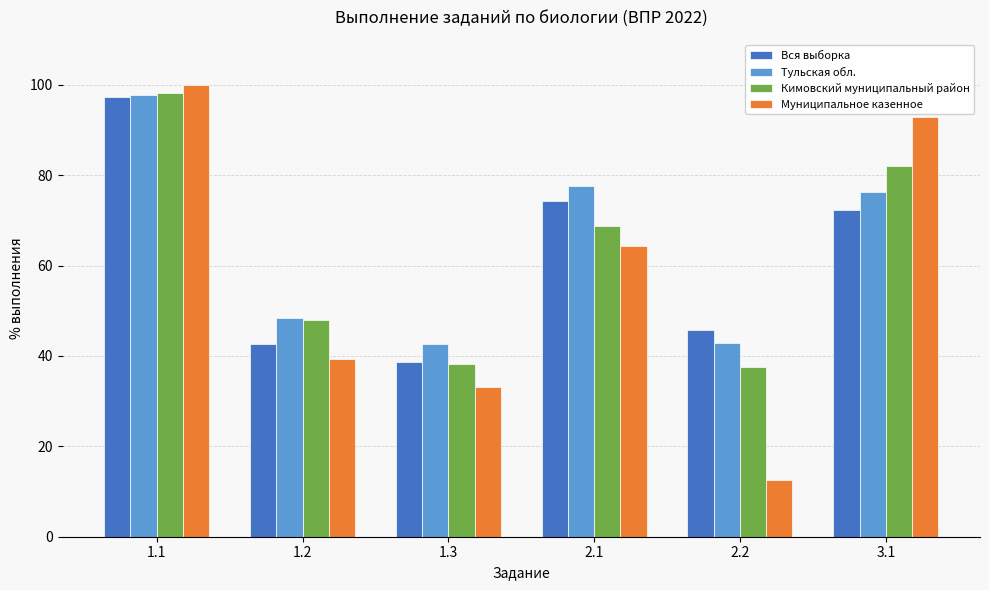

What is the sum of the Тульская обл. values at 3.1 and 1.3?

119.1